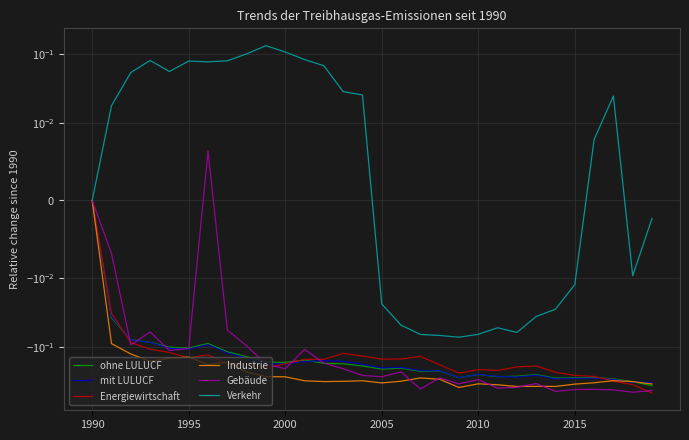

How many data points in ohne LULUCF are less than 0?

29